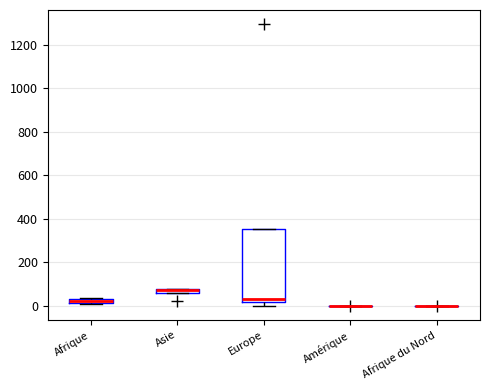

Which box is the tallest, from its lower edge to its upper edge?

Europe